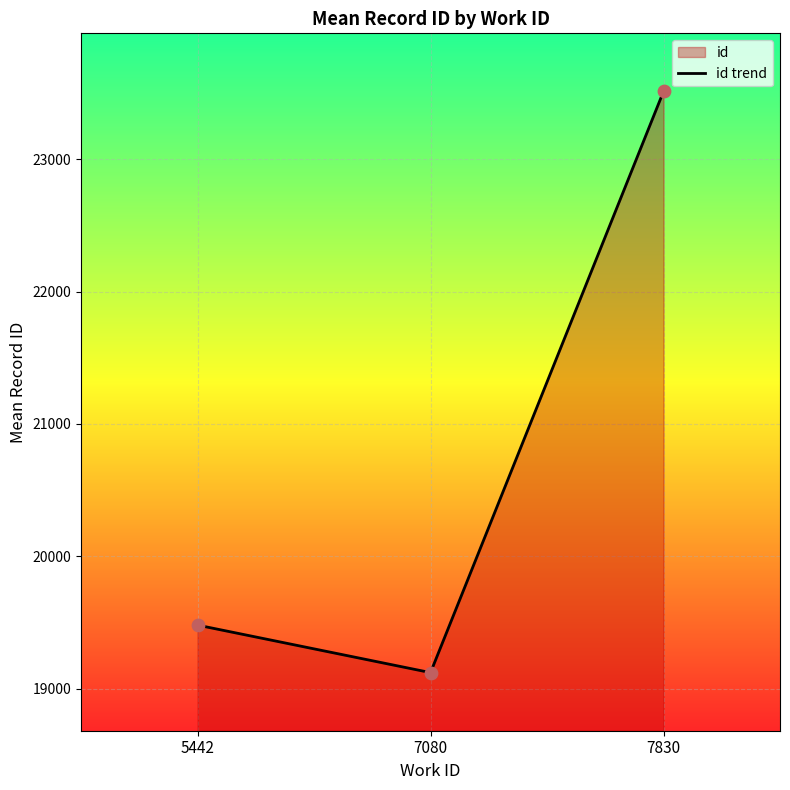

Which has a higher value, 7080 or 7830?

7830